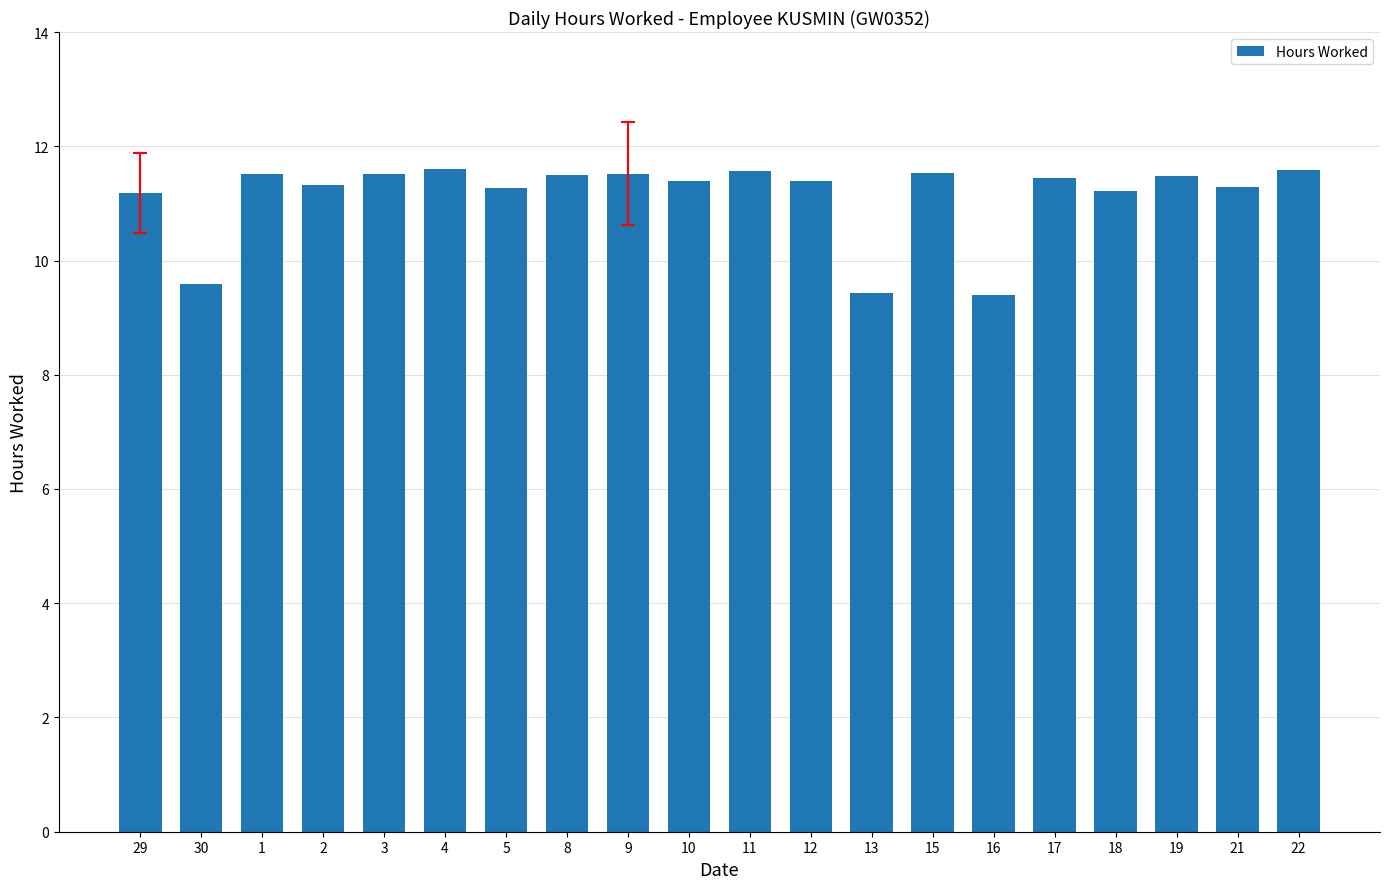

What is the sum of the values at 1 and 3?

23.0